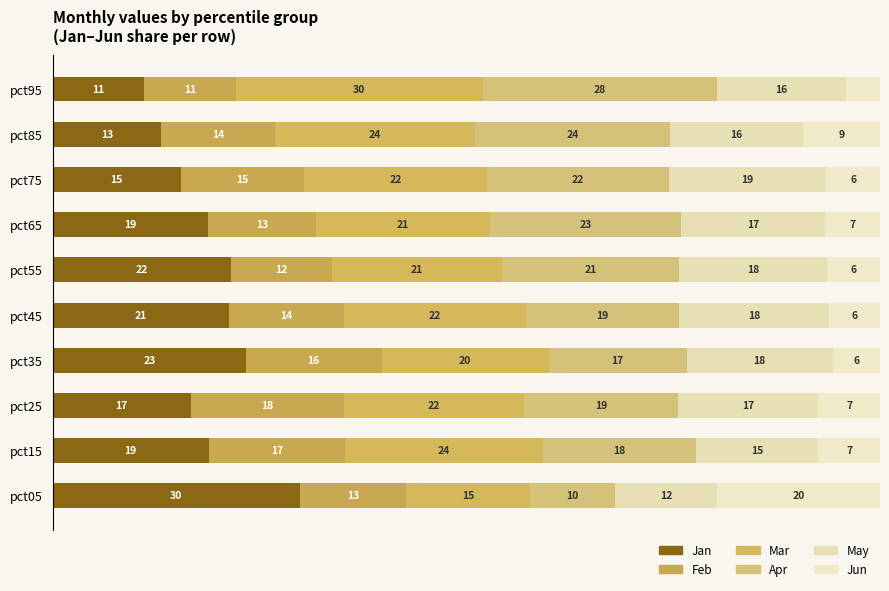

Which series has the largest total across all categories?

Mar